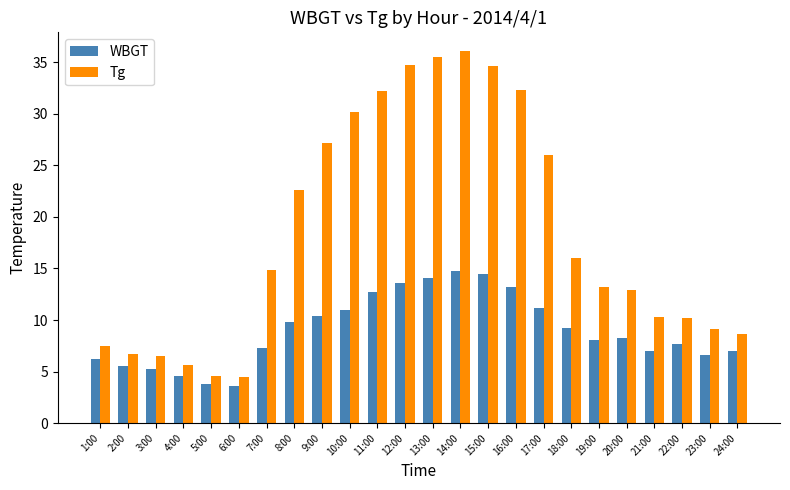

At which category is the sum across all series the highest?

14:00